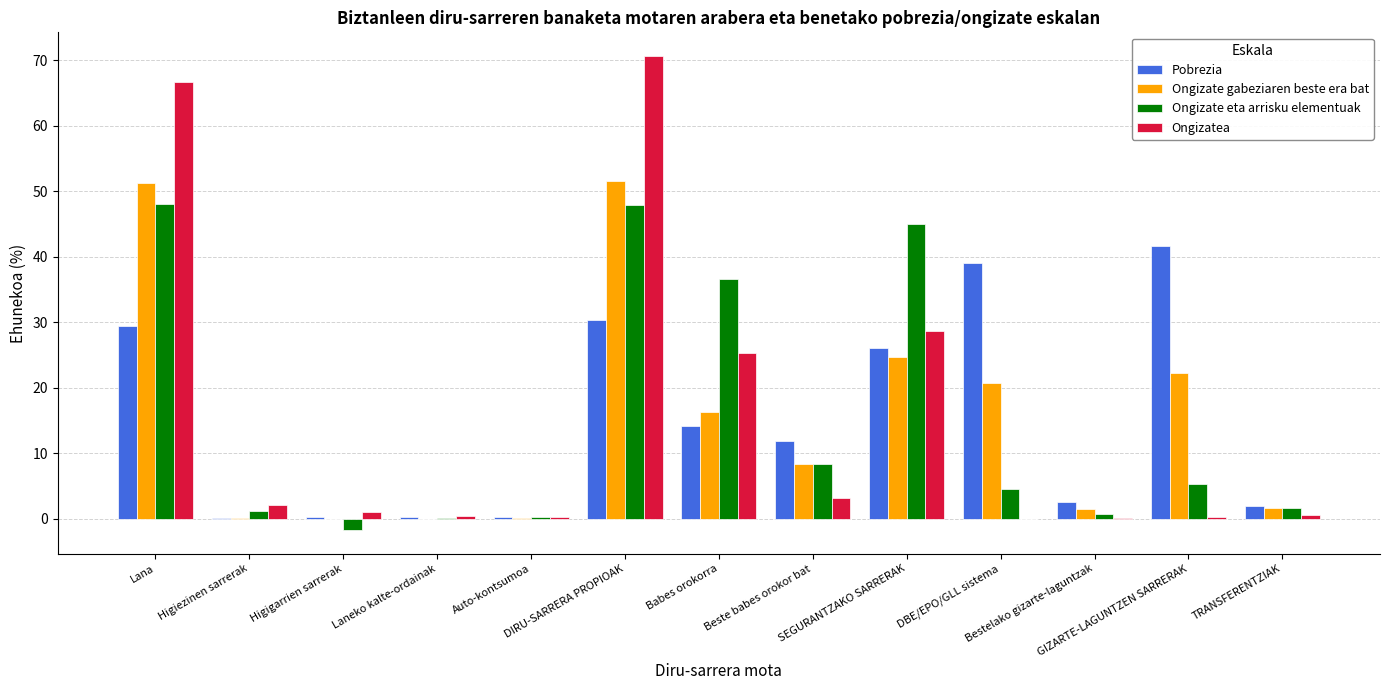

What is the highest value of the Ongizate eta arrisku elementuak series?

48.0